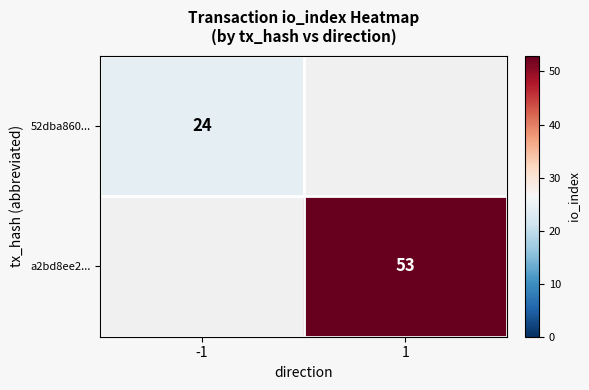

The value of 52dba860... at -1 is 38. True or false?

False